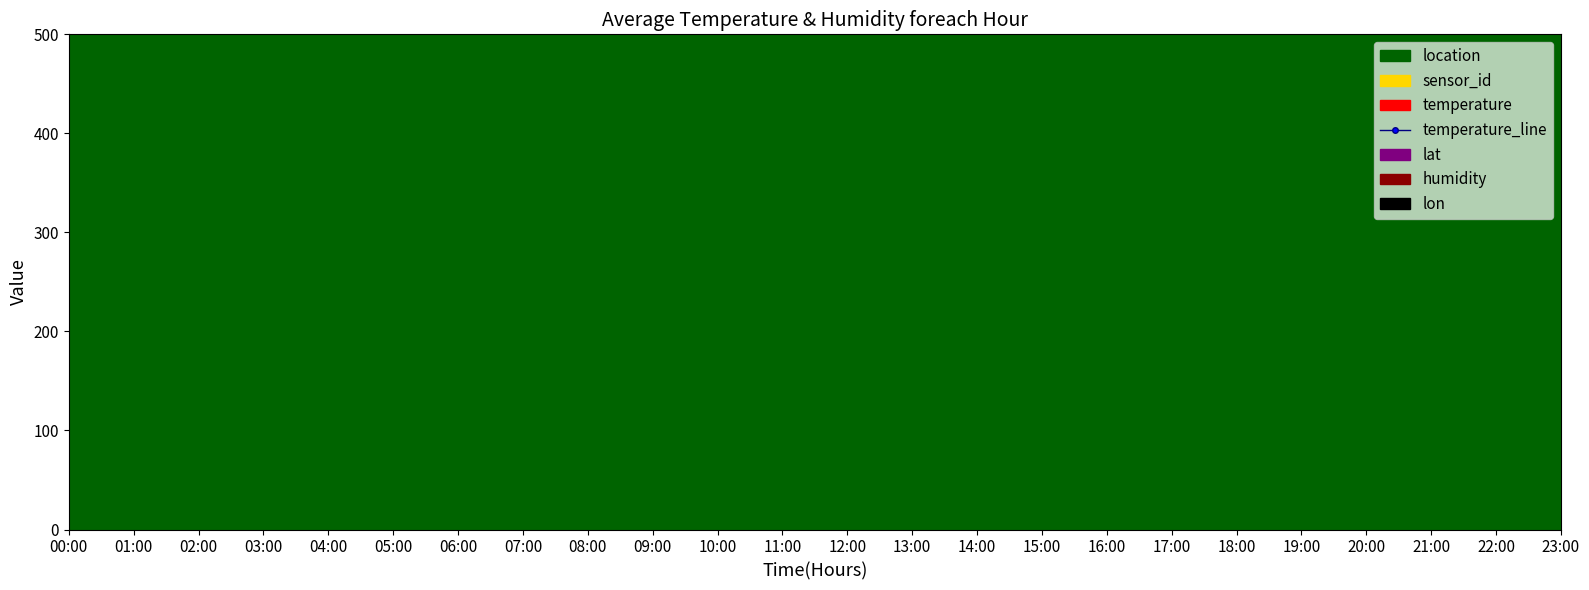

Read the value at 12:00.

63842.5